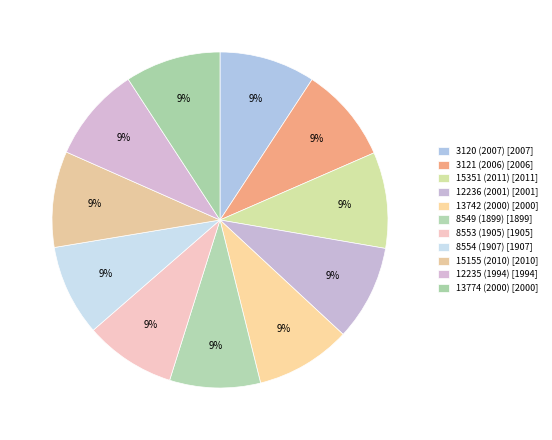

Does 8554 (1907) represent more than half of the total?

No